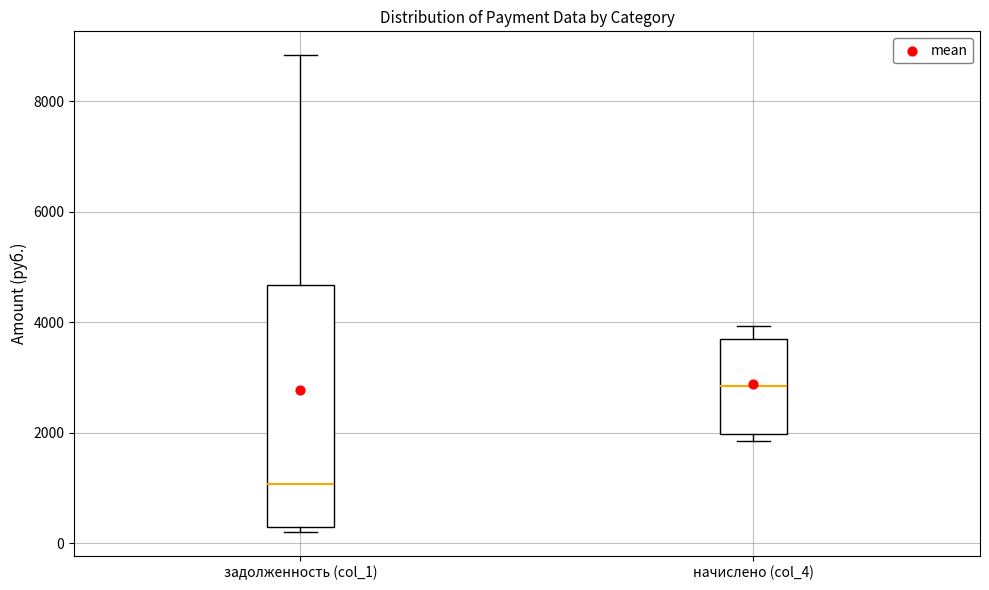

Reading left to right, read every box against the y-axis: the position of its median line, the range the box covers, and the ends of its whiskers. The values are not printed on the chart, so give them approximately, as read against the axis.

задолженность (col_1): median 1000, box 200 to 4600, whiskers 200 (just below the box's lower edge) to 8800
начислено (col_4): median 2800, box 2000 to 3600, whiskers 1800 to 4000